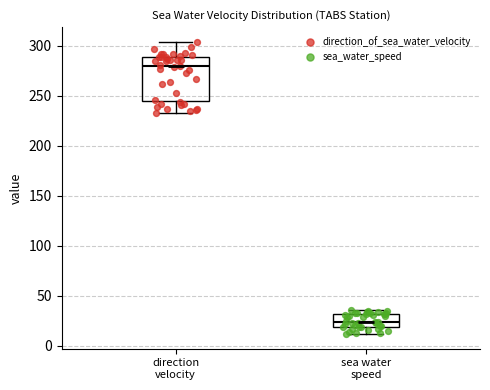

Comparing the boxes themselves (not the whiskers), which one is the tallest?

direction velocity